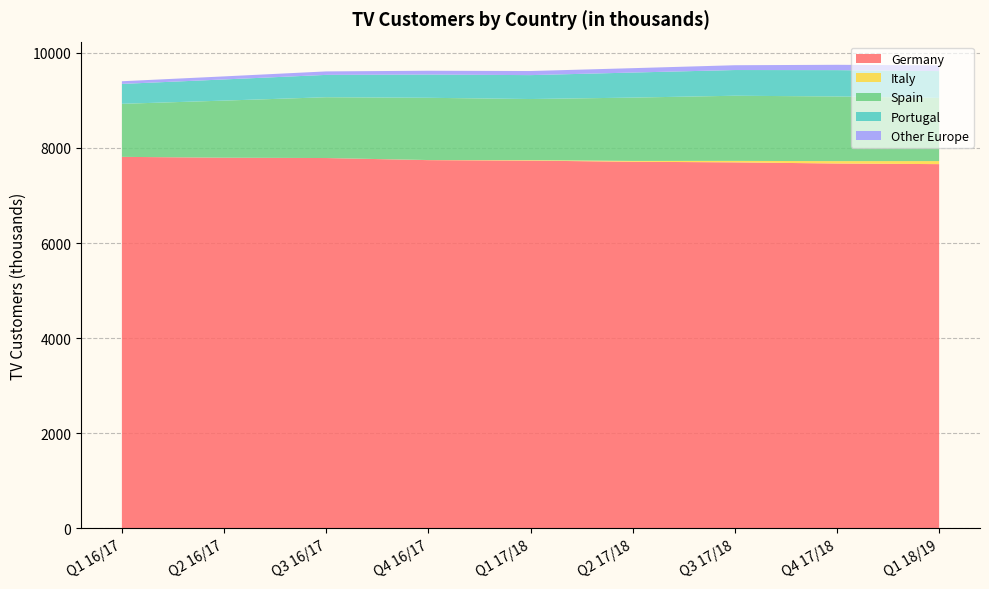

Reading right to left, list all the values displayed in this chart.

Germany: Q1 18/19=7660	Q4 17/18=7673	Q3 17/18=7697	Q2 17/18=7710	Q1 17/18=7734	Q4 16/17=7744	Q3 16/17=7788	Q2 16/17=7795	Q1 16/17=7813
Italy: Q1 18/19=64	Q4 17/18=50	Q3 17/18=31	Q2 17/18=17	Q1 17/18=10	Q4 16/17=2	Q3 16/17=0	Q2 16/17=0	Q1 16/17=0
Spain: Q1 18/19=1328	Q4 17/18=1360	Q3 17/18=1370	Q2 17/18=1332	Q1 17/18=1285	Q4 16/17=1309	Q3 16/17=1279	Q2 16/17=1201	Q1 16/17=1115
Portugal: Q1 18/19=565	Q4 17/18=554	Q3 17/18=541	Q2 17/18=527	Q1 17/18=503	Q4 16/17=489	Q3 16/17=470	Q2 16/17=445	Q1 16/17=419
Other Europe: Q1 18/19=119	Q4 17/18=112	Q3 17/18=101	Q2 17/18=92	Q1 17/18=86	Q4 16/17=80	Q3 16/17=73	Q2 16/17=64	Q1 16/17=56